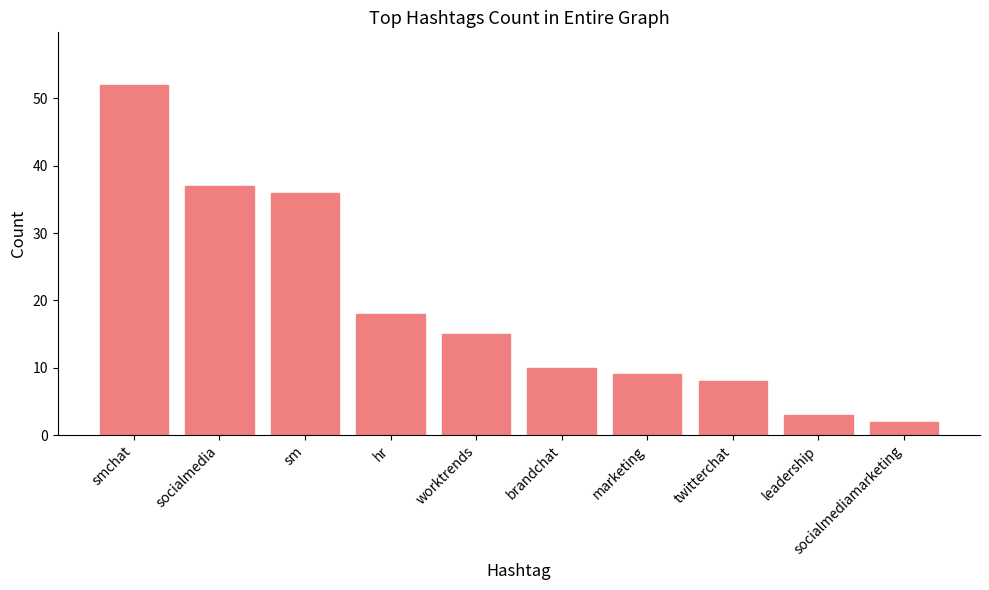

Rank the categories by value from highest to lowest.

smchat, socialmedia, sm, hr, worktrends, brandchat, marketing, twitterchat, leadership, socialmediamarketing